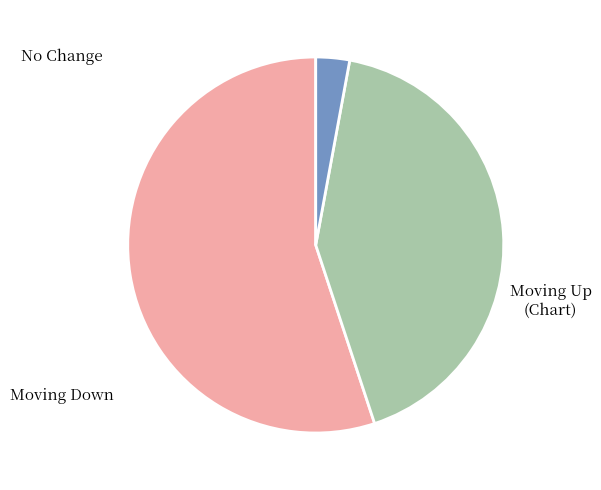

How many segments does this pie chart have?

3